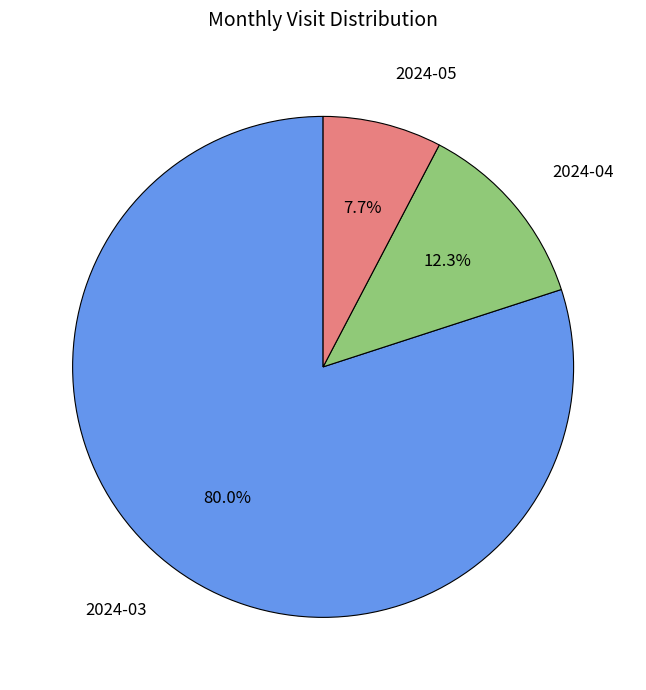

Is there any slice that represents more than half of the pie?

Yes